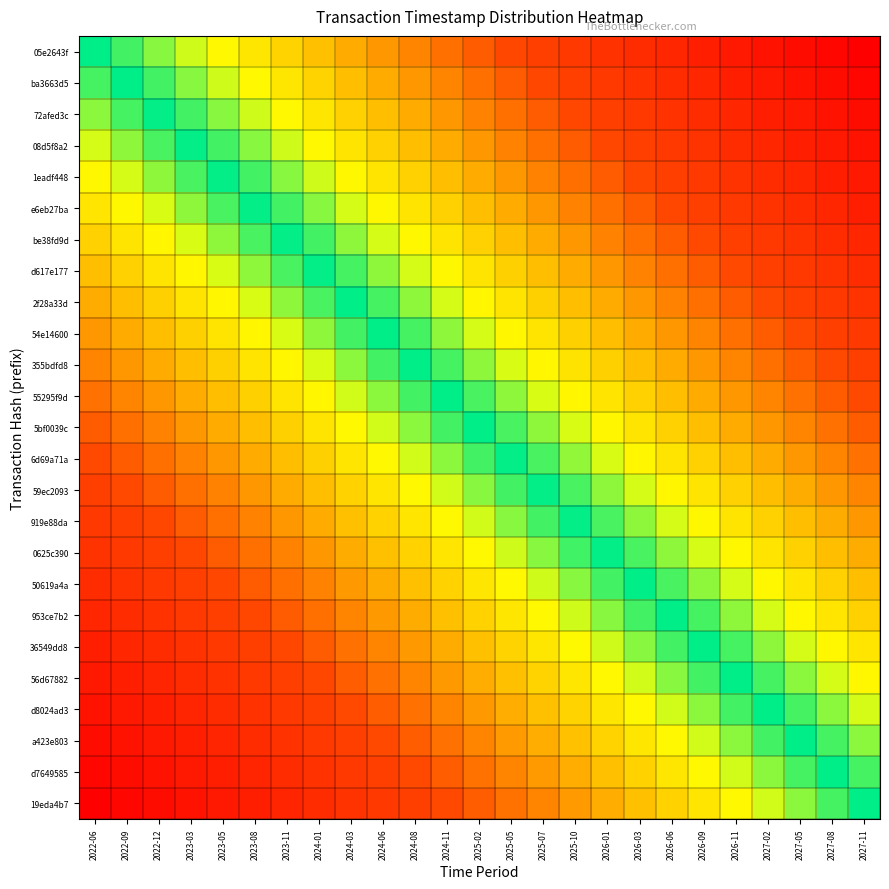

Between 2023-08 and 2025-10, which is larger?

2025-10